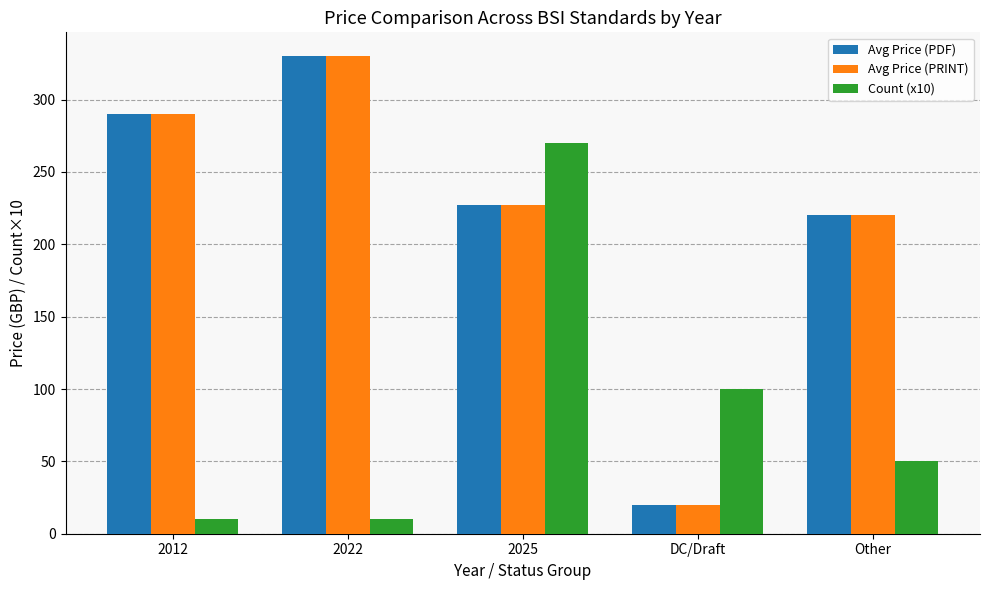

How many categories are shown in the chart?

5